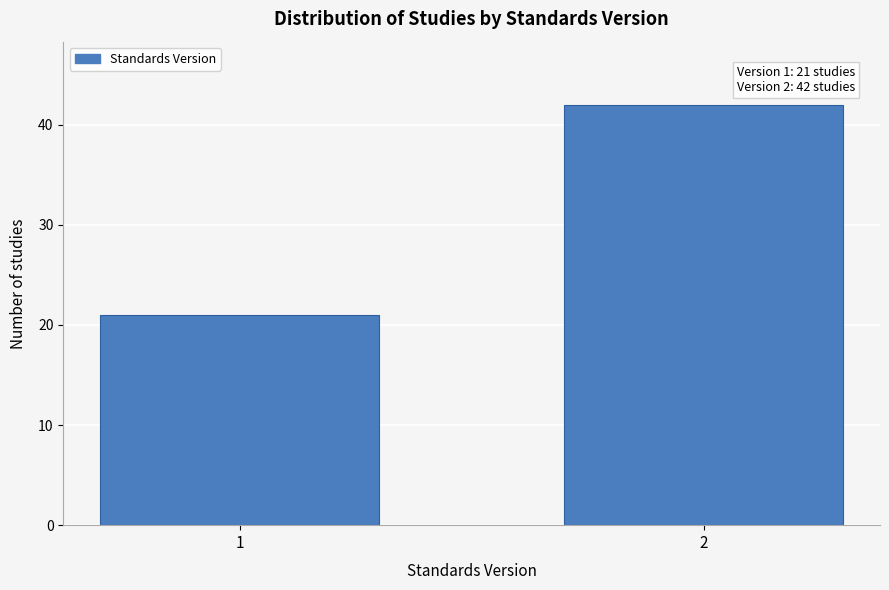

Reading right to left, list all the values displayed in this chart.

2=42	1=21